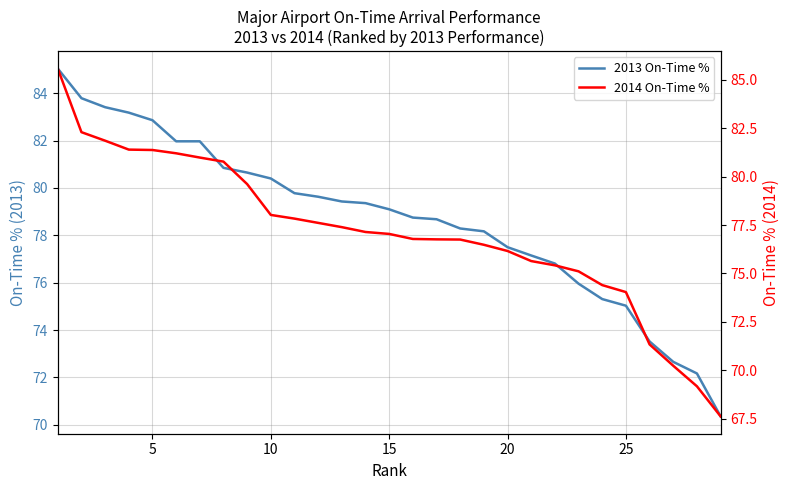

How many times do 2013 On-Time % and 2014 On-Time % cross each other?

1